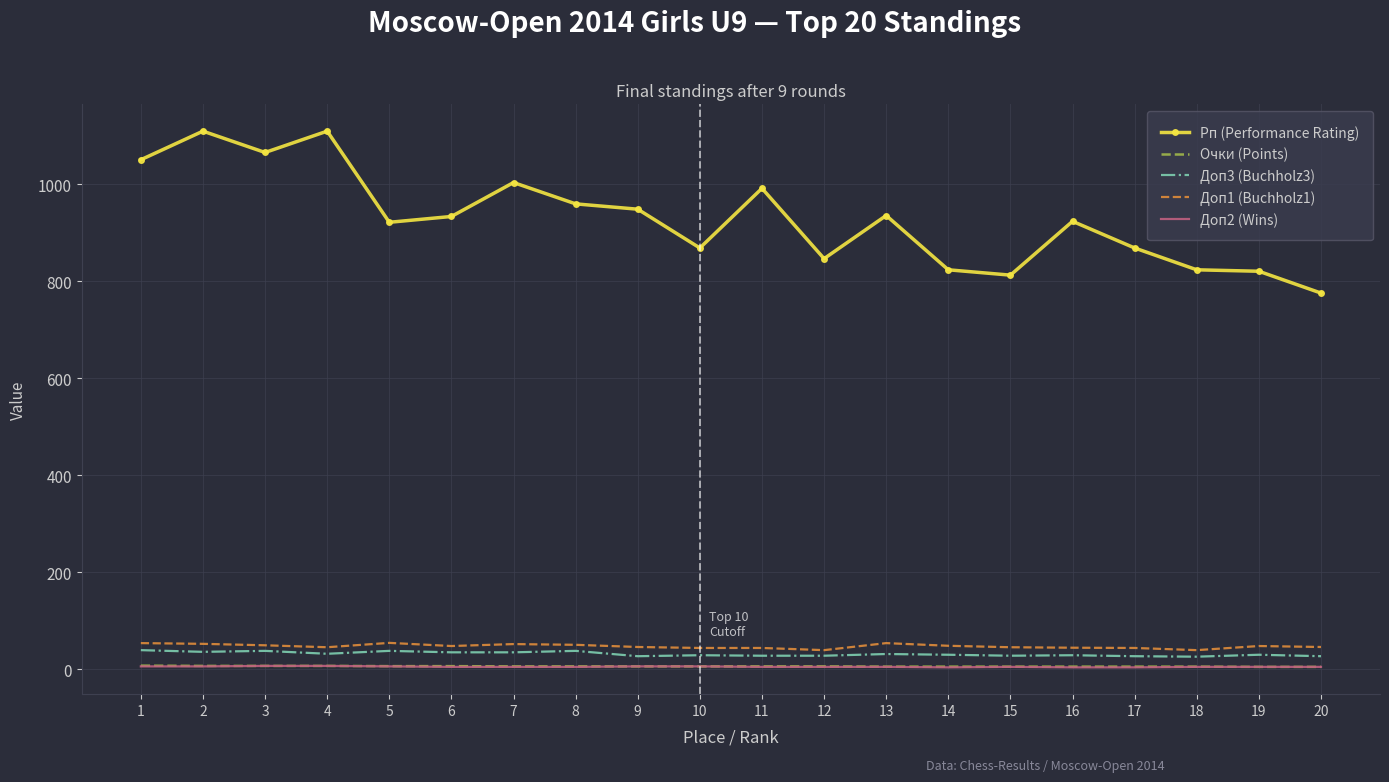

Read the Очки (Points) value at 13.

5.5